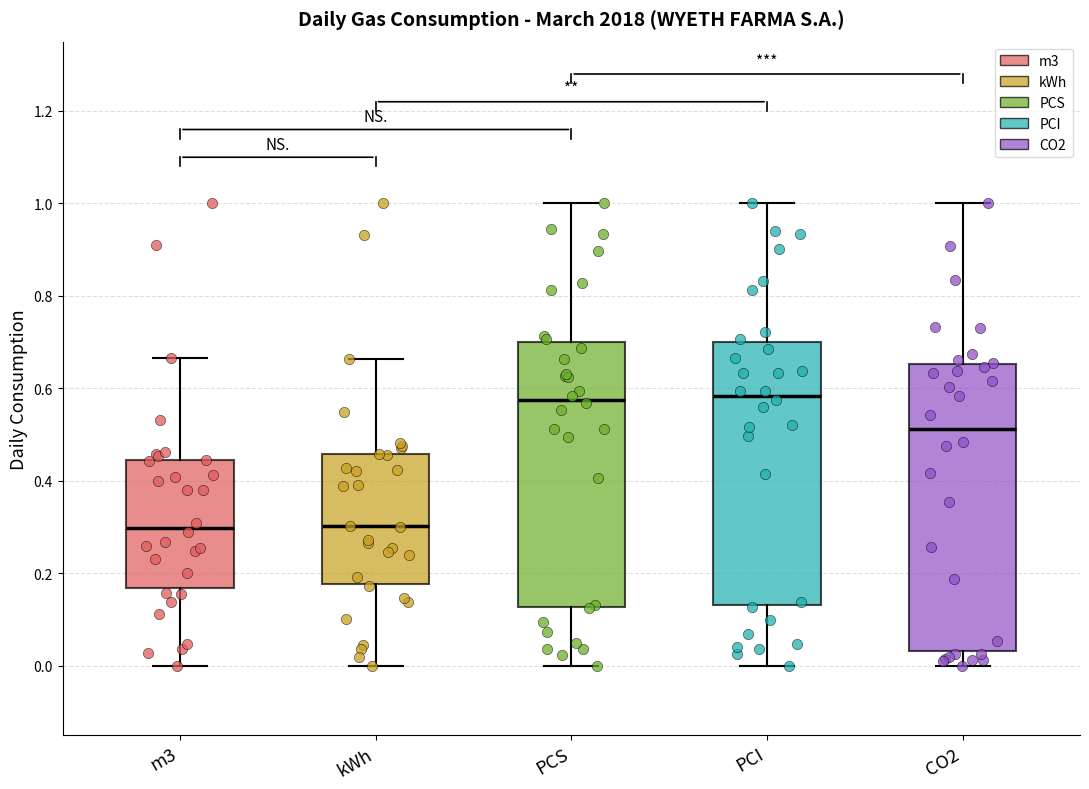

Where is the lower edge of the box for kWh on the y-axis? The values are not printed on the chart, so give them approximately, as read against the axis.

0.18